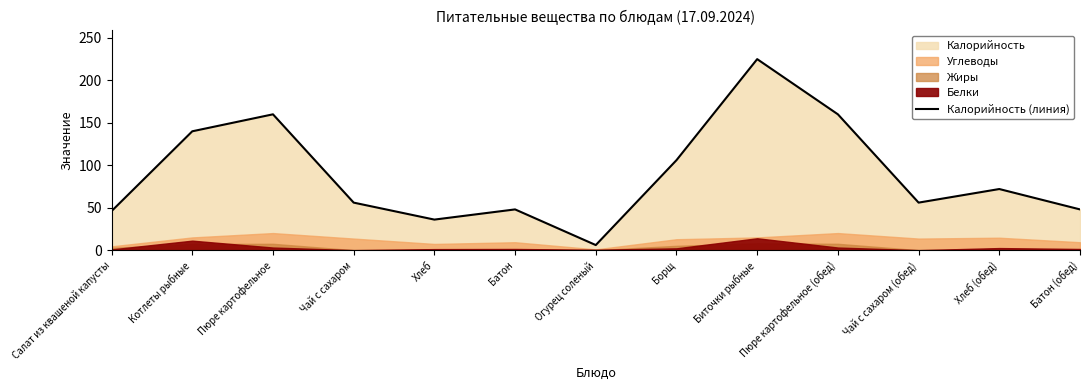

List the labels in order of value, largest first.

Биточки рыбные, Пюре картофельное, Пюре картофельное (обед), Котлеты рыбные, Борщ, Хлеб (обед), Чай с сахаром, Чай с сахаром (обед), Батон, Батон (обед), Салат из квашеной капусты, Хлеб, Огурец соленый